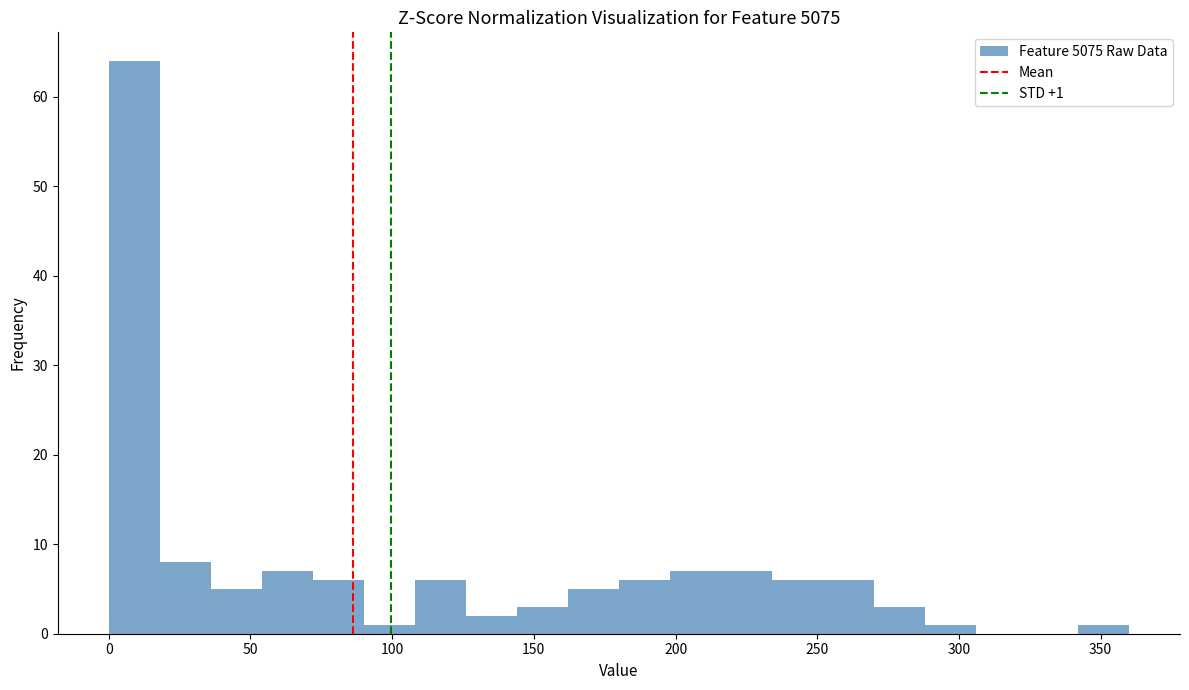

Around what value on the x-axis is the tallest bar? Give the approximate position of its centre, as read against the axis.

10